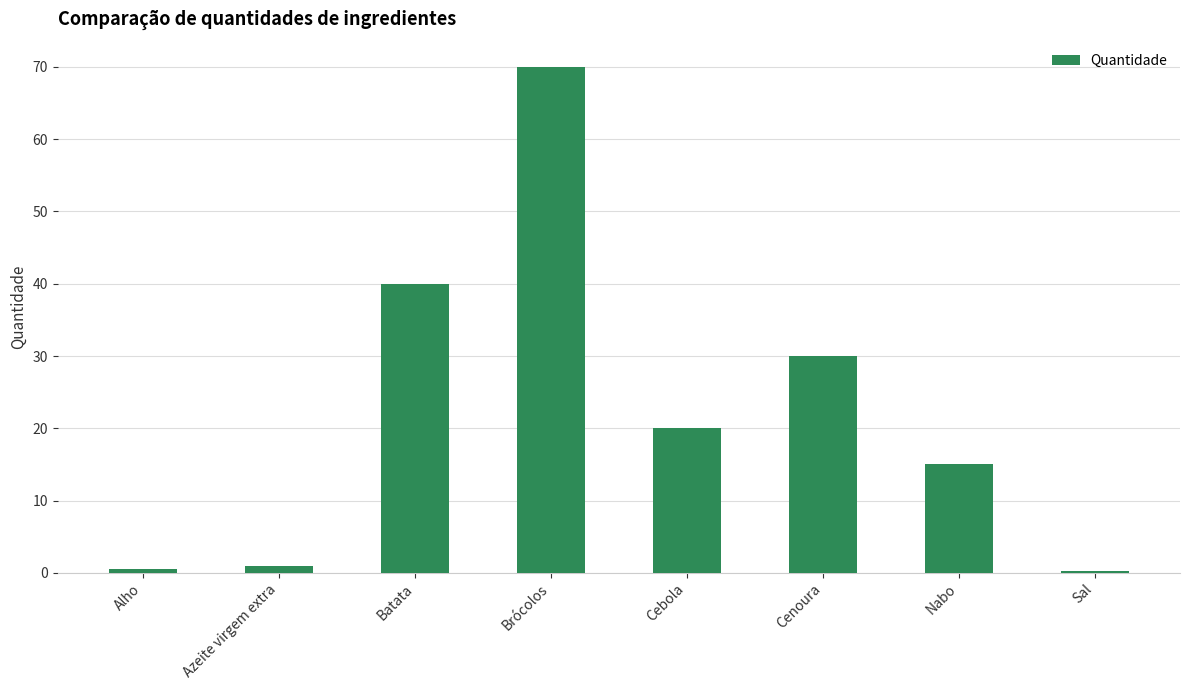

Between Brócolos and Batata, which is larger?

Brócolos